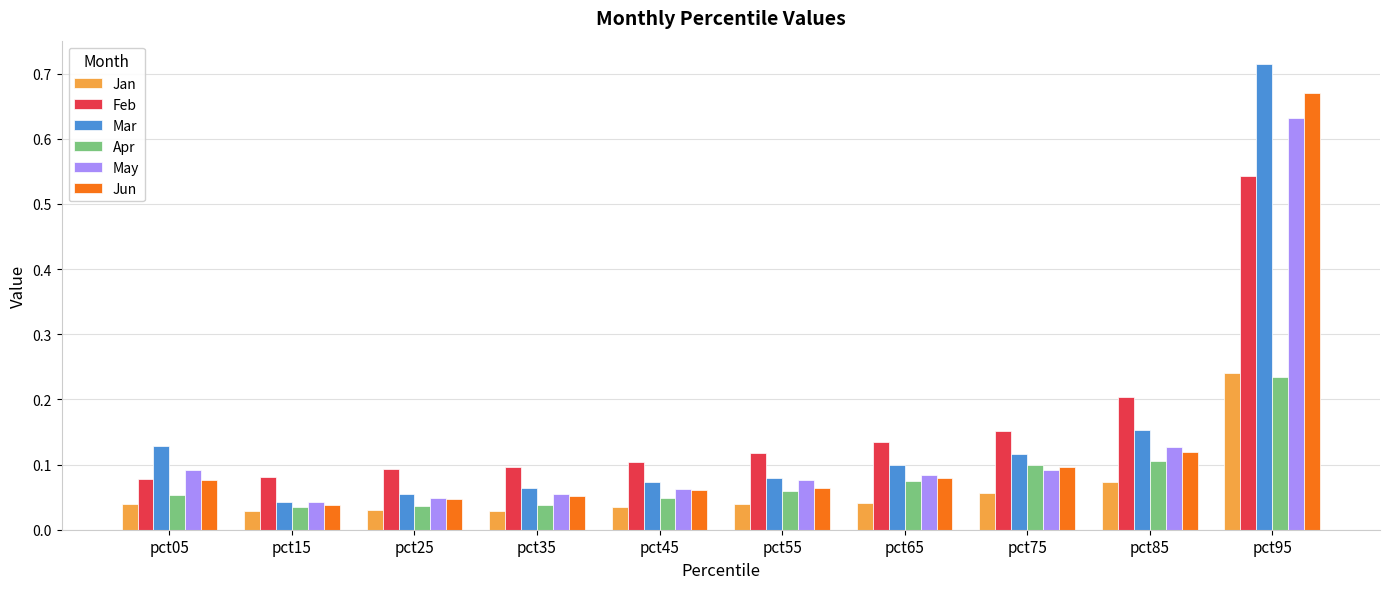

Count the number of categories in the chart.

10